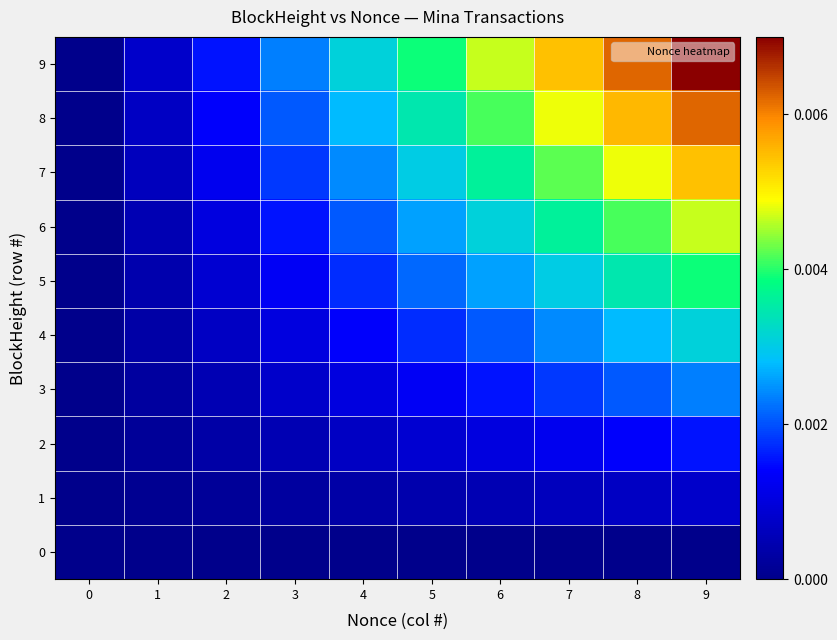

Reading left to right, extract all data points from this chart.

0: 0=0.0	1=0.0	2=0.0	3=0.0	4=0.0	5=0.0	6=0.0	7=0.0	8=0.0	9=0.0
1: 0=0.0	1=0.0	2=0.0	3=0.0	4=0.0	5=0.0	6=0.0	7=0.0	8=0.0	9=0.0
2: 0=0.0	1=0.0	2=0.0	3=0.0	4=0.0	5=0.0	6=0.0	7=0.0	8=0.0	9=0.0
3: 0=0.0	1=0.0	2=0.0	3=0.0	4=0.0	5=0.0	6=0.0	7=0.0	8=0.0	9=0.0
4: 0=0.0	1=0.0	2=0.0	3=0.0	4=0.0	5=0.0	6=0.0	7=0.0	8=0.0	9=0.0
5: 0=0.0	1=0.0	2=0.0	3=0.0	4=0.0	5=0.0	6=0.0	7=0.0	8=0.0	9=0.0
6: 0=0.0	1=0.0	2=0.0	3=0.0	4=0.0	5=0.0	6=0.0	7=0.0	8=0.0	9=0.0
7: 0=0.0	1=0.0	2=0.0	3=0.0	4=0.0	5=0.0	6=0.0	7=0.0	8=0.0	9=0.0
8: 0=0.0	1=0.0	2=0.0	3=0.0	4=0.0	5=0.0	6=0.0	7=0.0	8=0.0	9=0.0
9: 0=0.0	1=0.0	2=0.0	3=0.0	4=0.0	5=0.0	6=0.0	7=0.0	8=0.0	9=0.0